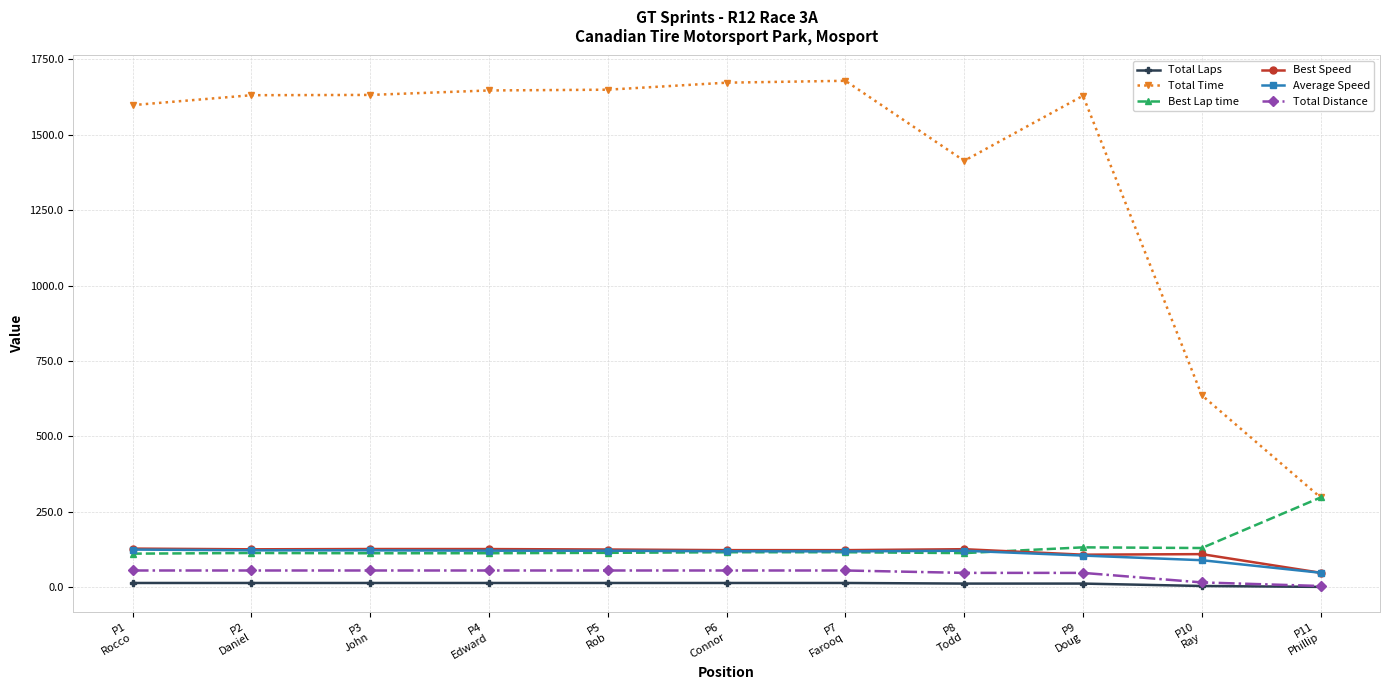

Which series has the largest range (max minus min)?

Total Time